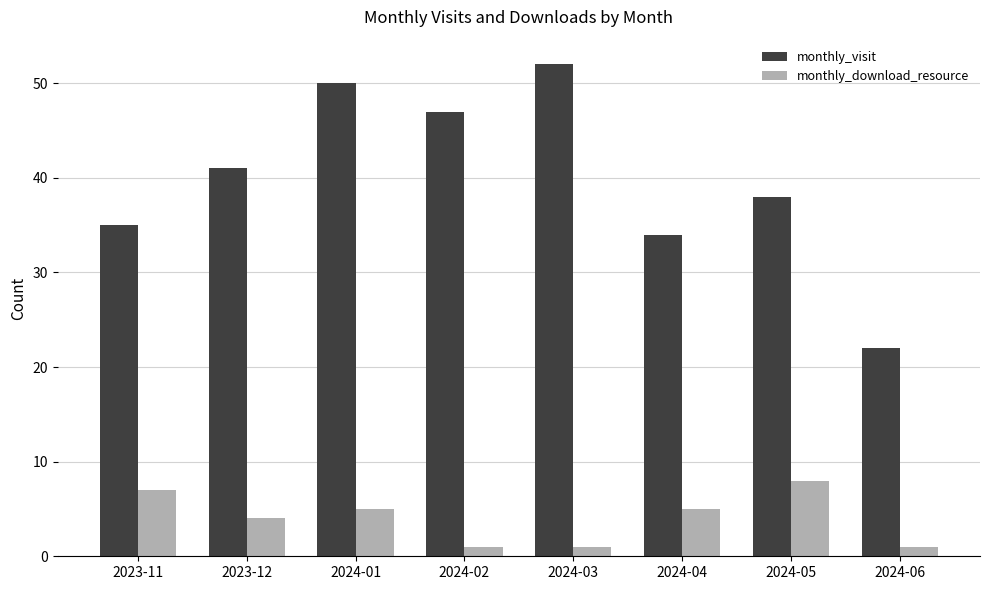

Reading left to right, transcribe all the data shown in this chart.

monthly_visit: 2023-11=35	2023-12=41	2024-01=50	2024-02=47	2024-03=52	2024-04=34	2024-05=38	2024-06=22
monthly_download_resource: 2023-11=7	2023-12=4	2024-01=5	2024-02=1	2024-03=1	2024-04=5	2024-05=8	2024-06=1